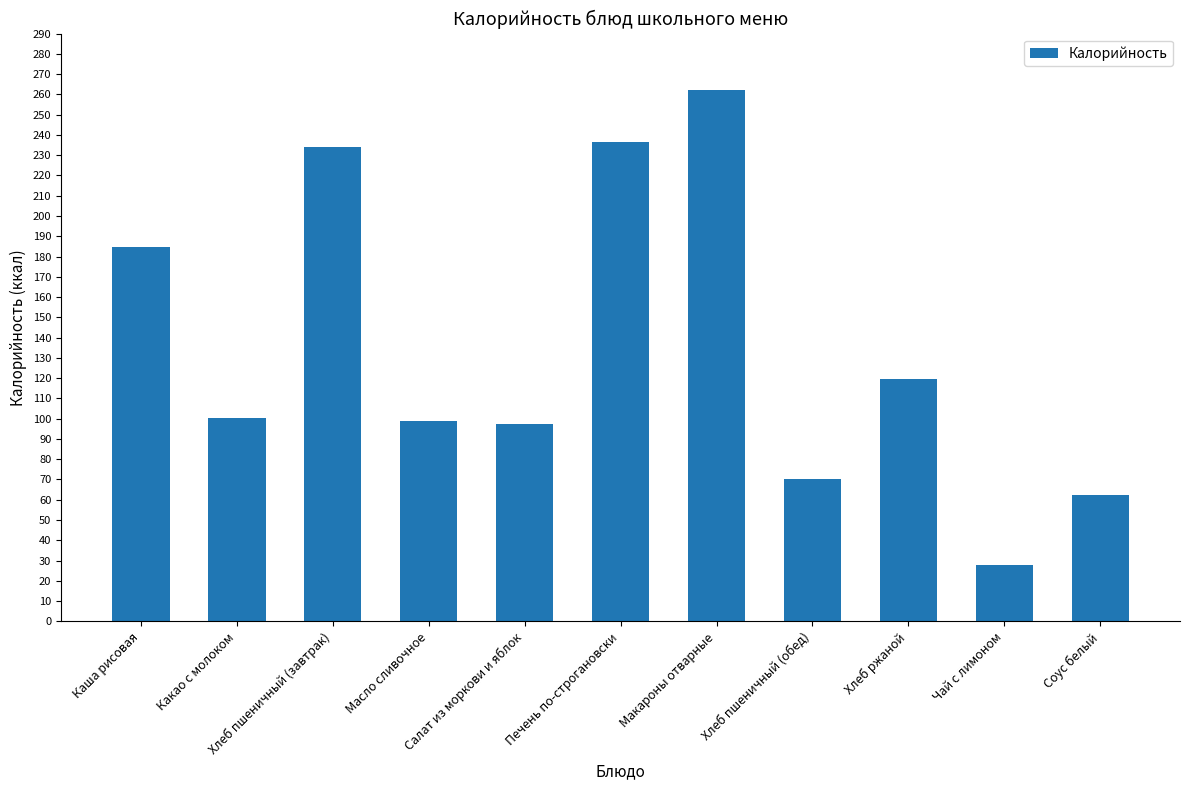

Reading right to left, transcribe all the data shown in this chart.

62.5	27.9	119.6	70.3	262.4	236.6	97.6	99.1	234.0	100.4	184.5